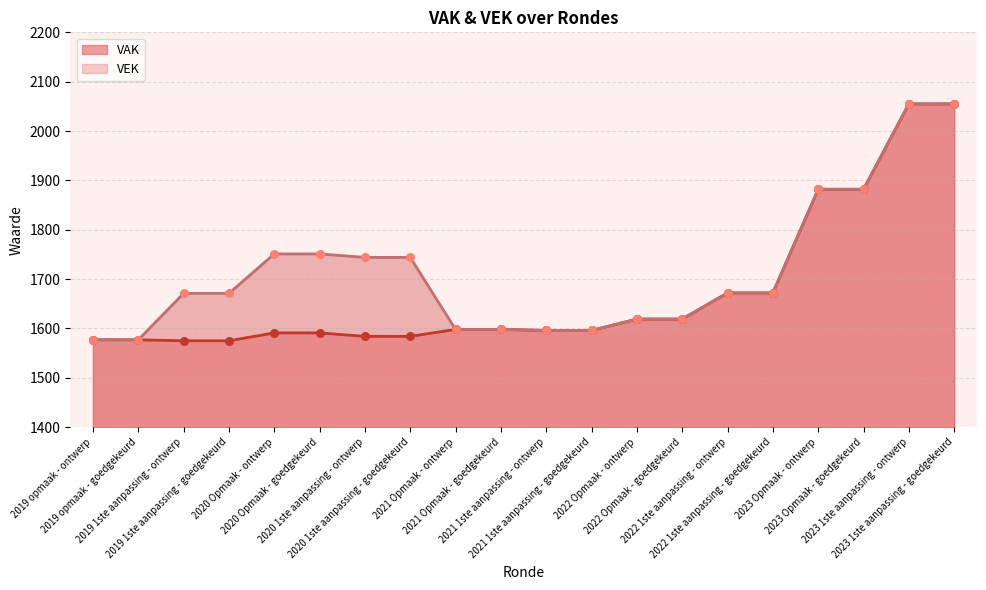

Which series reaches the minimum Y coordinate?

VAK